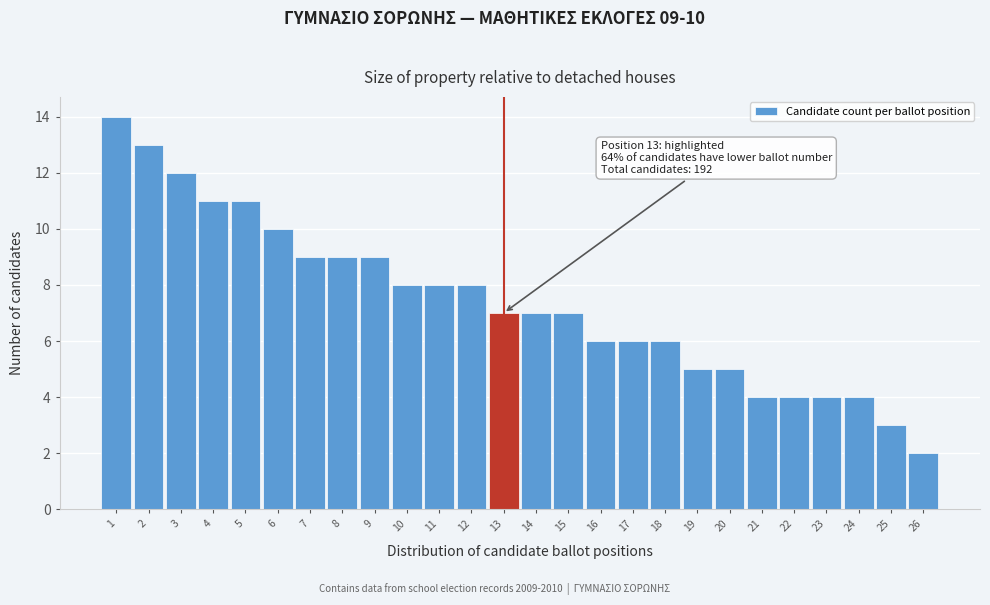

Over which range of the x-axis is the bar tallest?

0.5 to 1.5